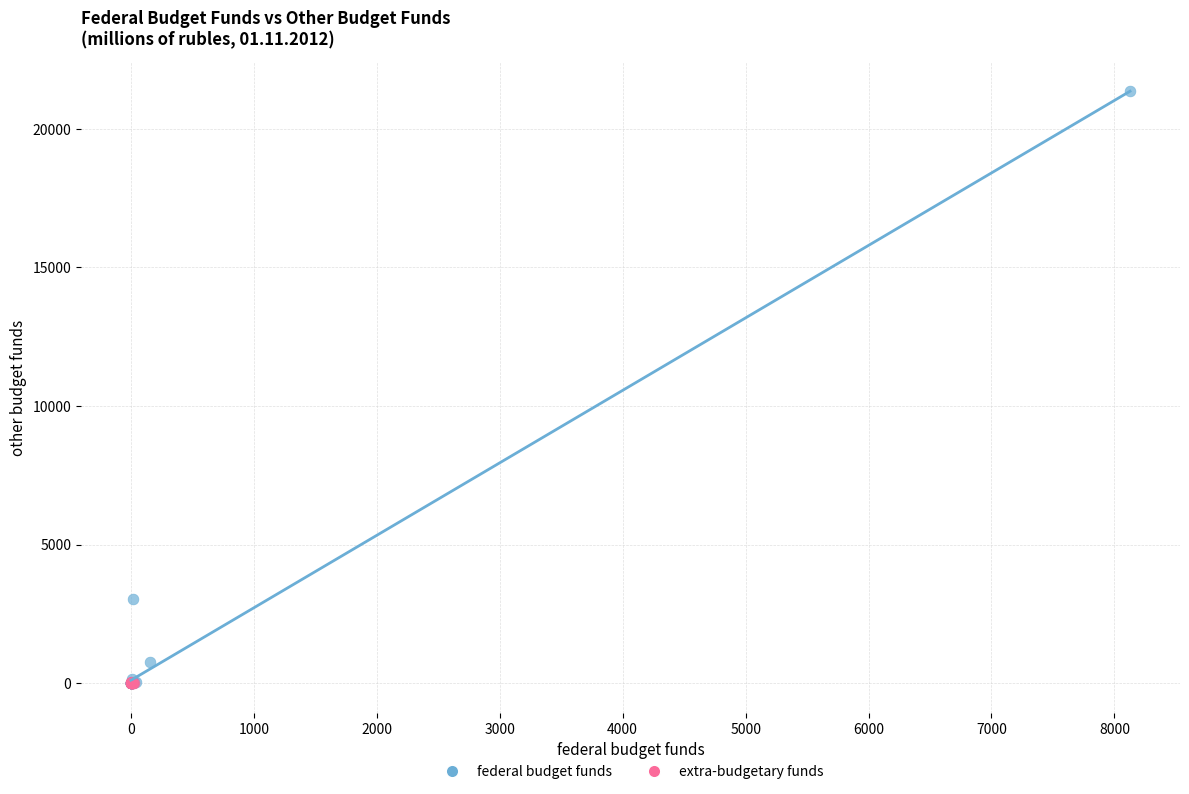

Which series reaches the maximum Y coordinate?

federal budget funds